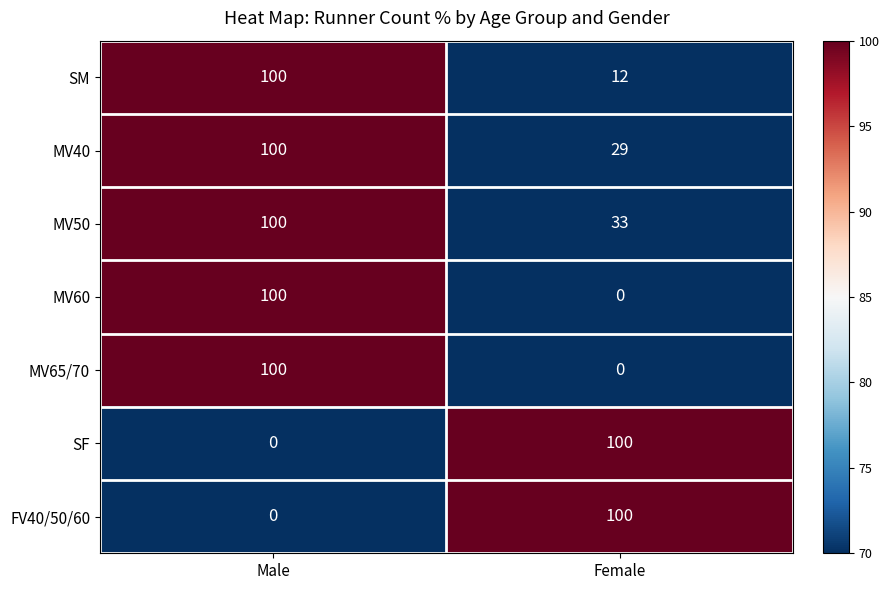

Rank the categories by SF value from lowest to highest.

Male, Female